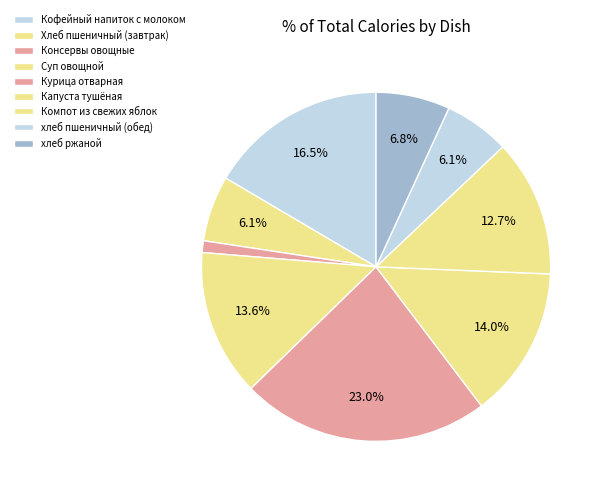

Do Кофейный напиток с молоком and Компот из свежих яблок together represent more than half of the pie?

No